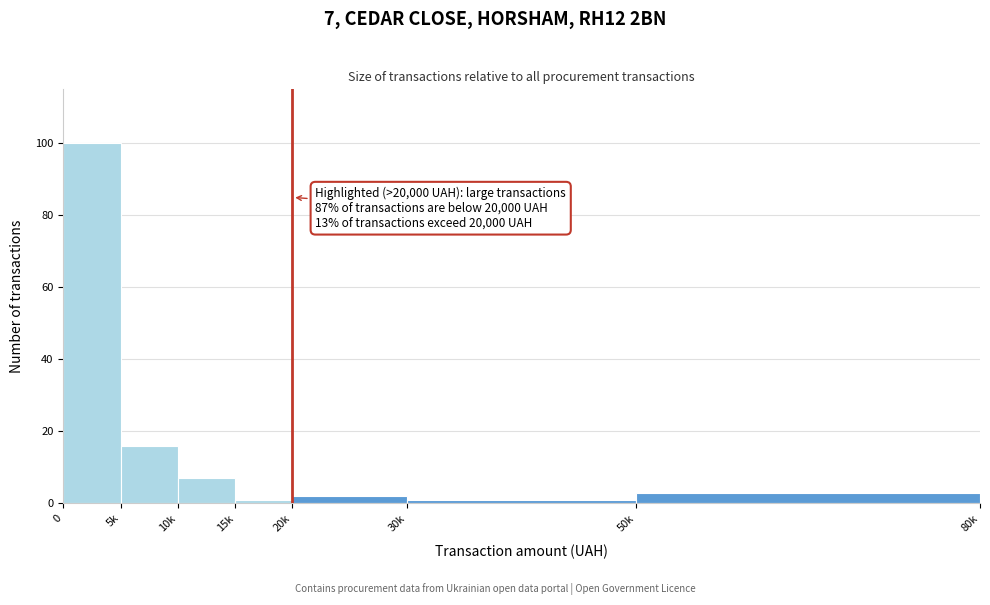

Reading right to left, list all the values displayed in this chart.

3	1	2	1	7	16	100